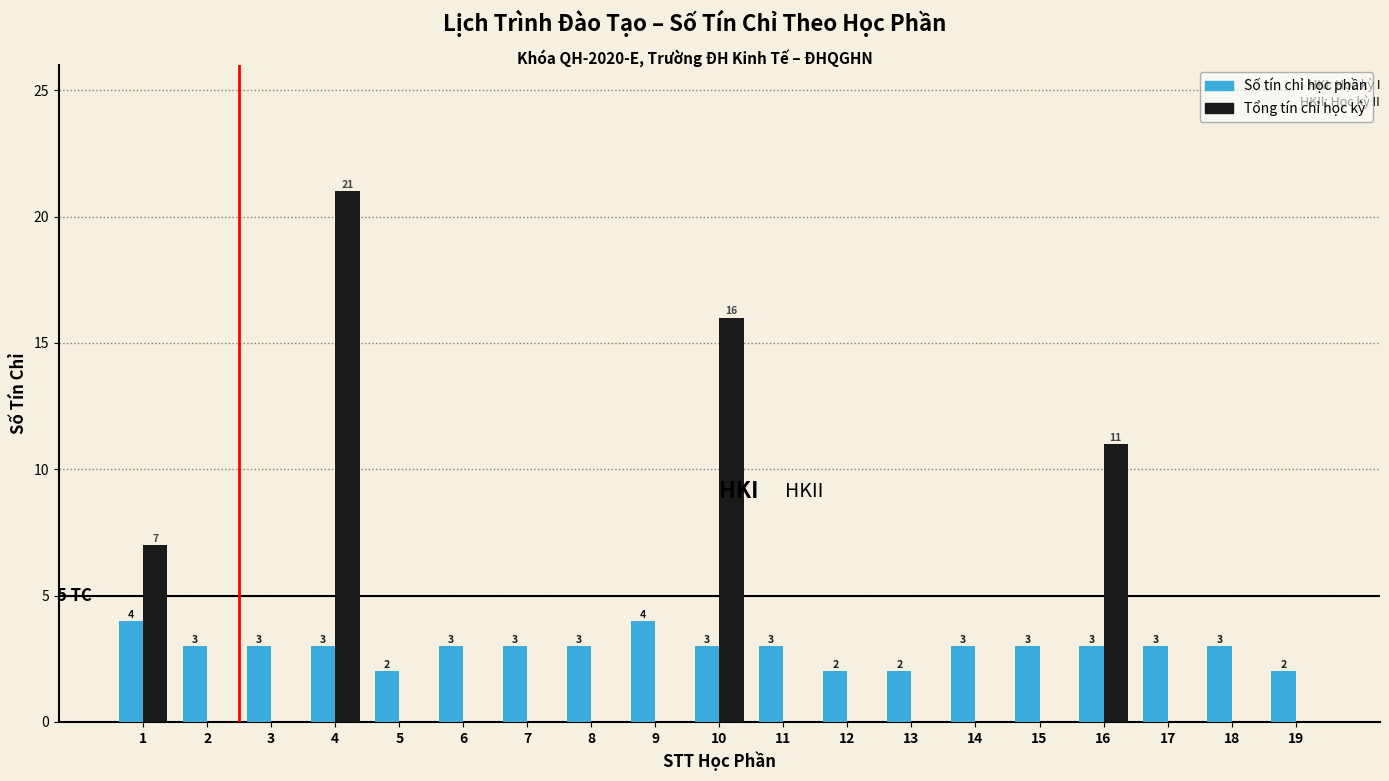

Reading right to left, extract all data points from this chart.

Số tín chỉ học phần: 19=2	18=3	17=3	16=3	15=3	14=3	13=2	12=2	11=3	10=3	9=4	8=3	7=3	6=3	5=2	4=3	3=3	2=3	1=4
Tổng tín chỉ học kỳ: 19=0	18=0	17=0	16=11	15=0	14=0	13=0	12=0	11=0	10=16	9=0	8=0	7=0	6=0	5=0	4=21	3=0	2=0	1=7